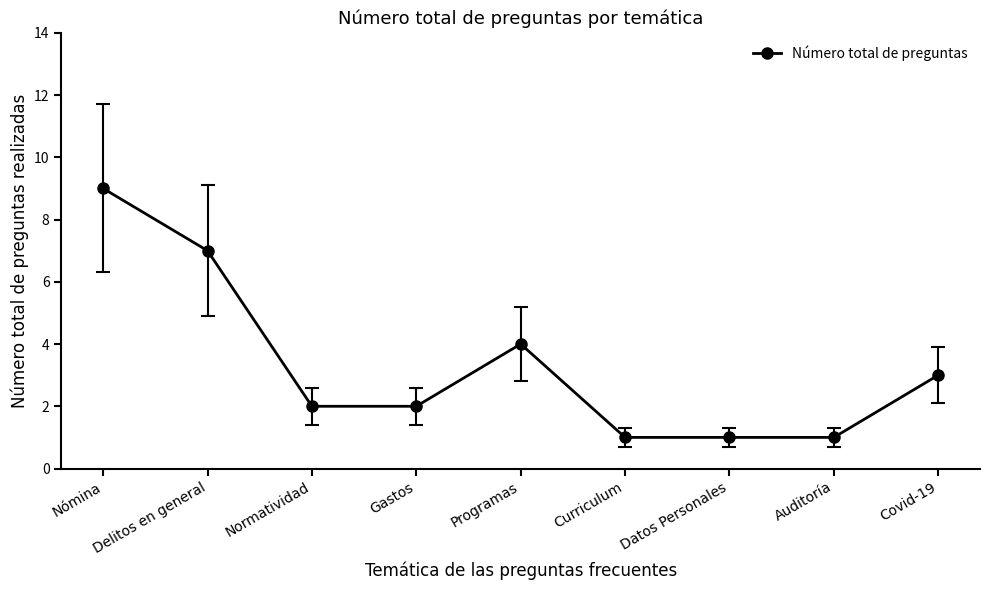

The value at Gastos is 2. True or false?

True